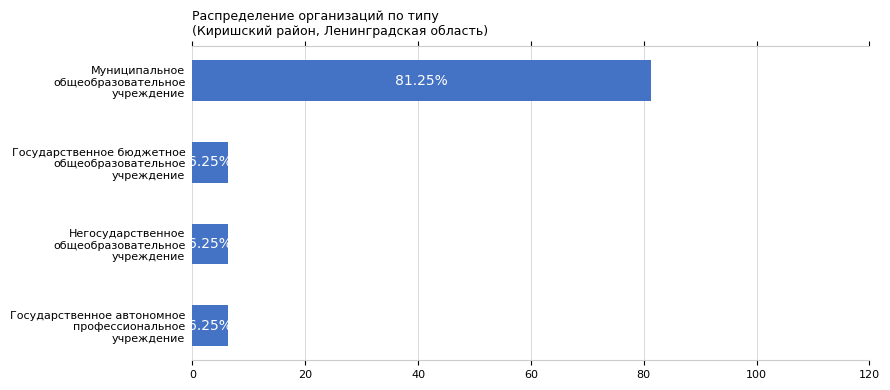

What is the sum of all values?

100.0